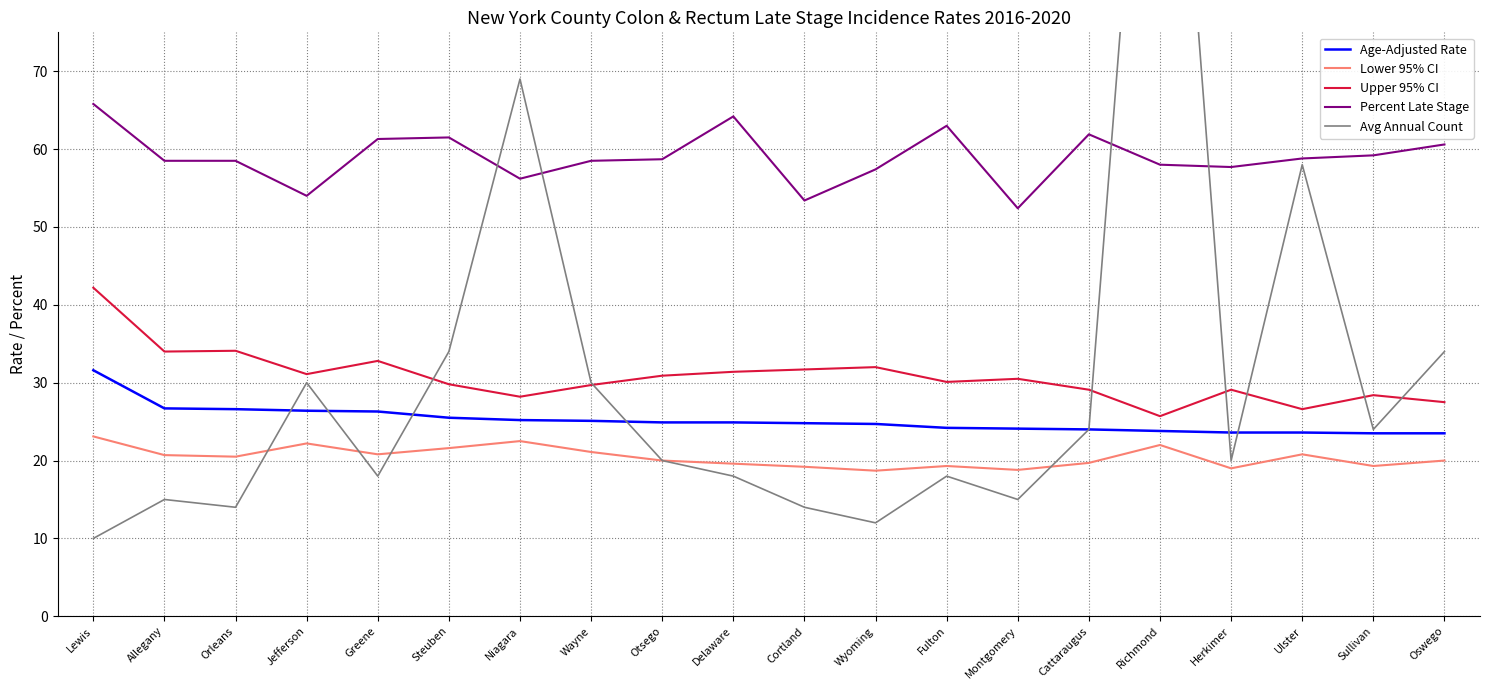

Where does the Upper 95% CI series first go above 30?

Lewis